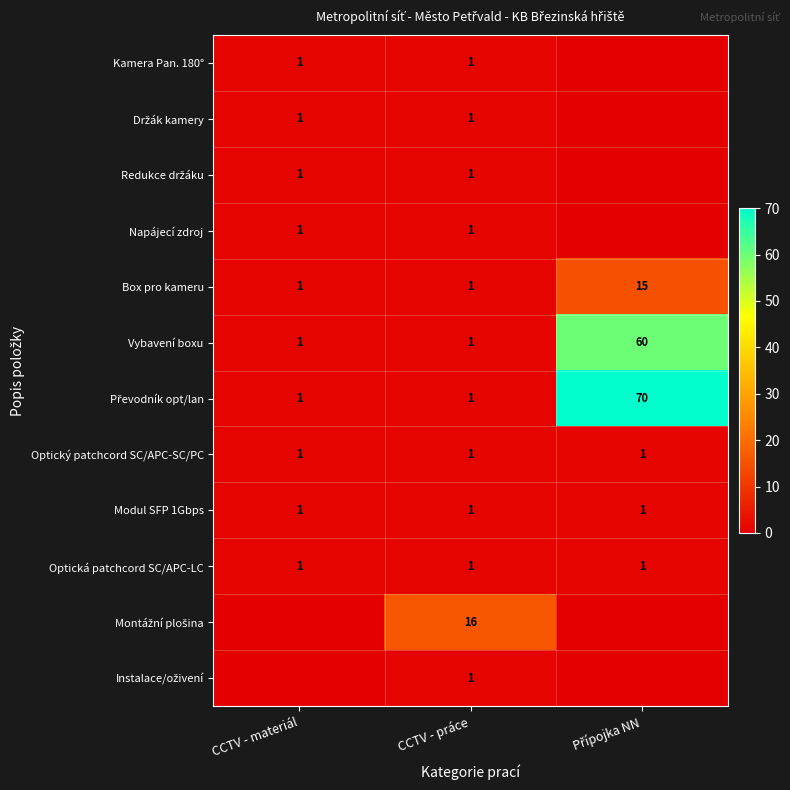

What is the sum of all Vybavení boxu values?

62